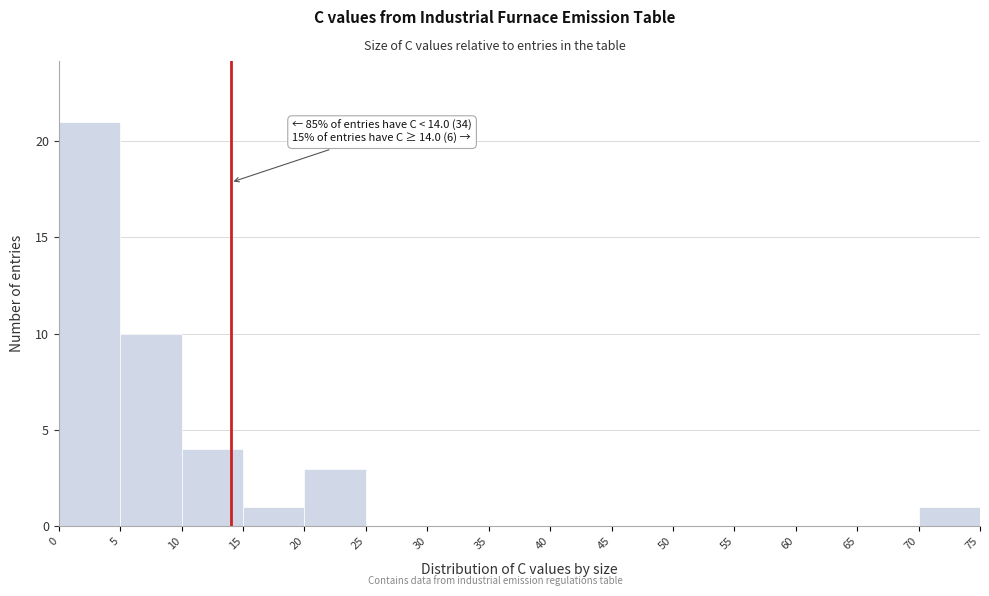

Over which range of the x-axis is the bar tallest?

0 to 5